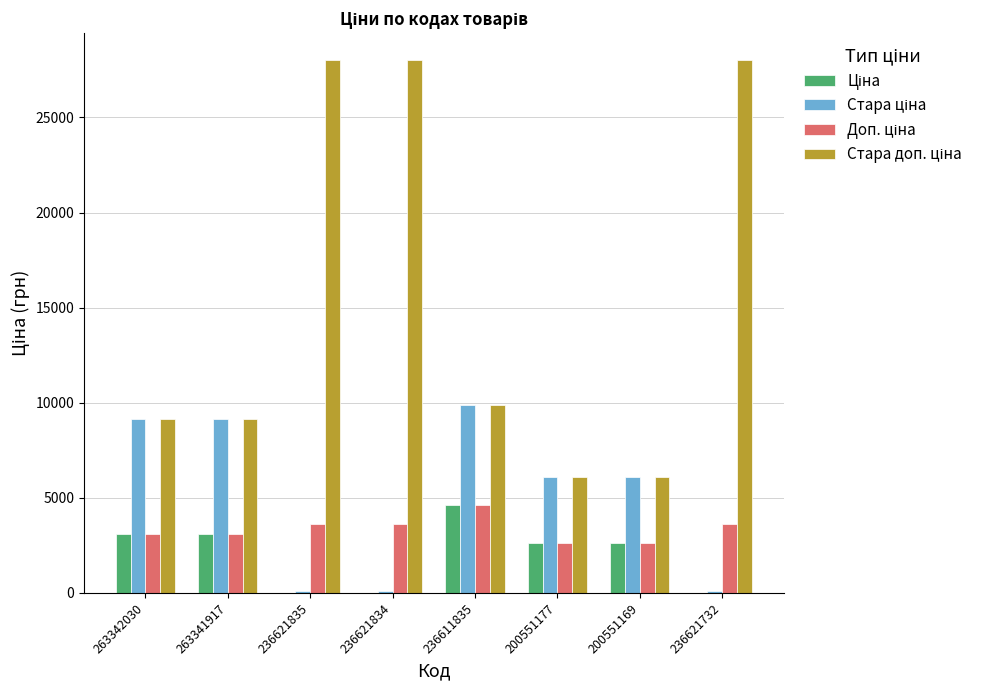

What is the total value across all series at 200551169?

17434.7